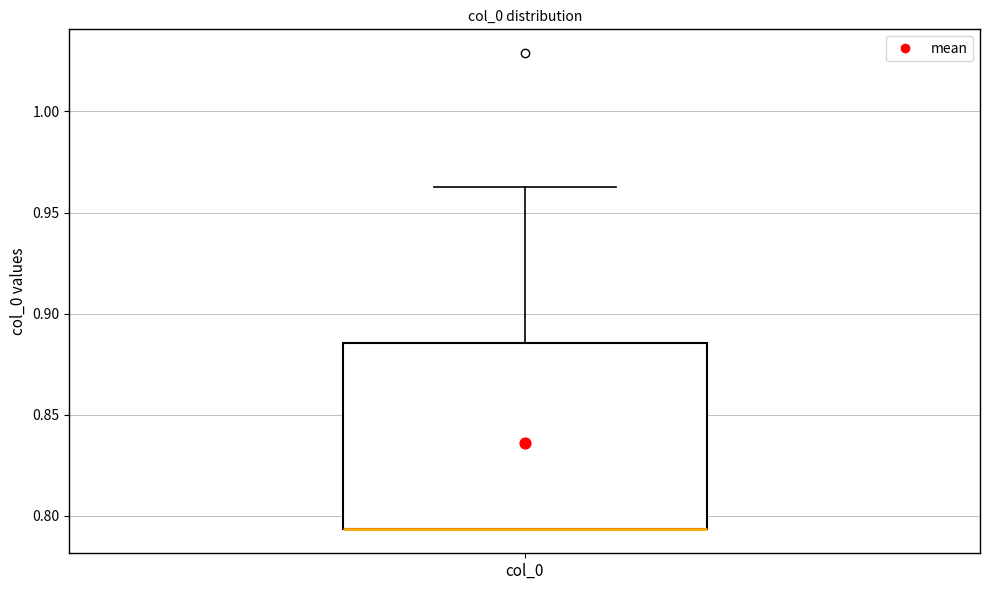

Read this box plot against the y-axis: the position of the median line, the range covered by the box, and the ends of both whiskers. The values are not printed on the chart, so give them approximately, as read against the axis.

median 0.795 (drawn on the box's lower edge), box 0.795 to 0.885, whiskers 0.795 to 0.960